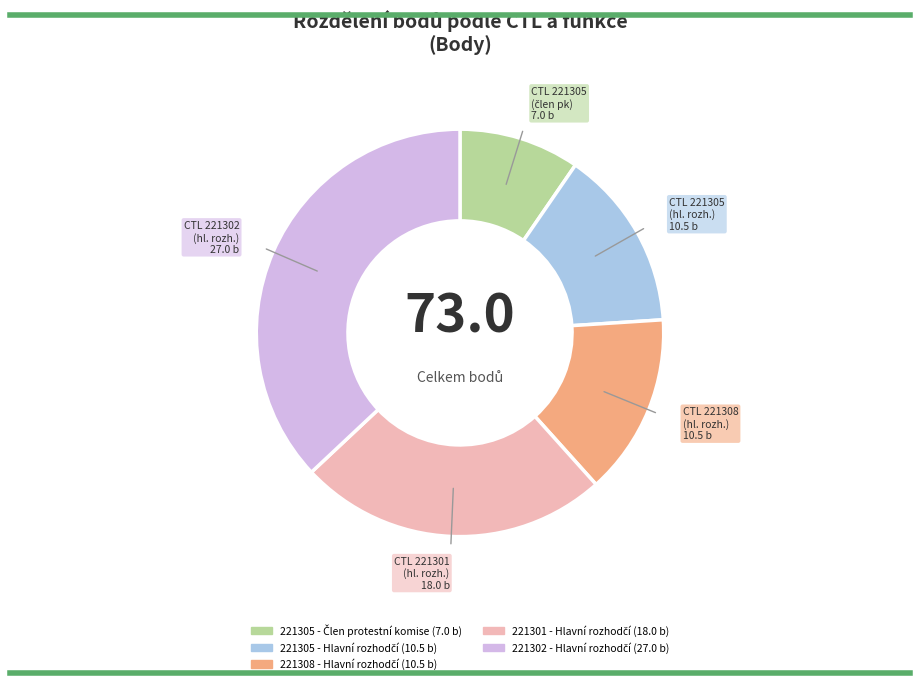

Is there any slice that represents more than half of the pie?

No